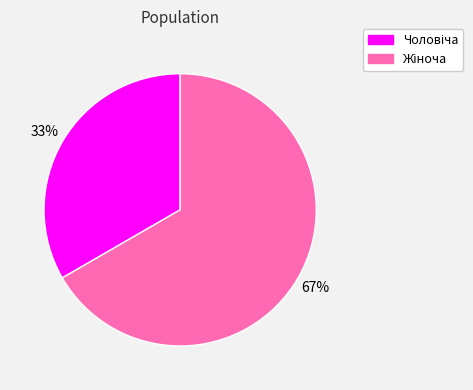

To the nearest percent, what is the average slice percentage?

50%